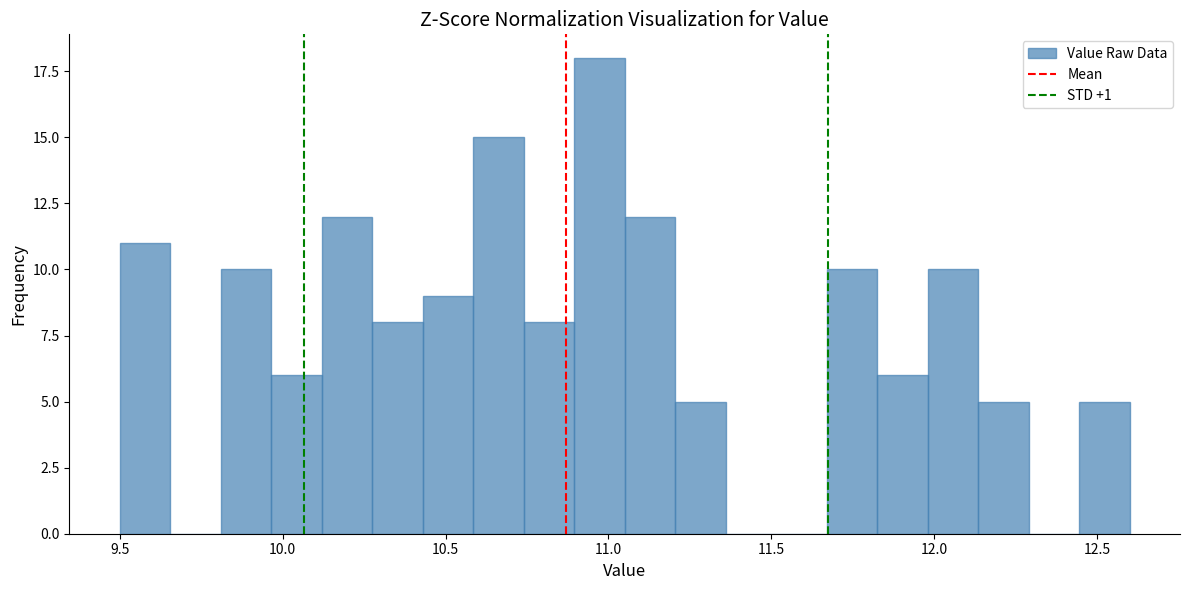

Around what value on the x-axis is the tallest bar? Give the approximate position of its centre, as read against the axis.

10.95